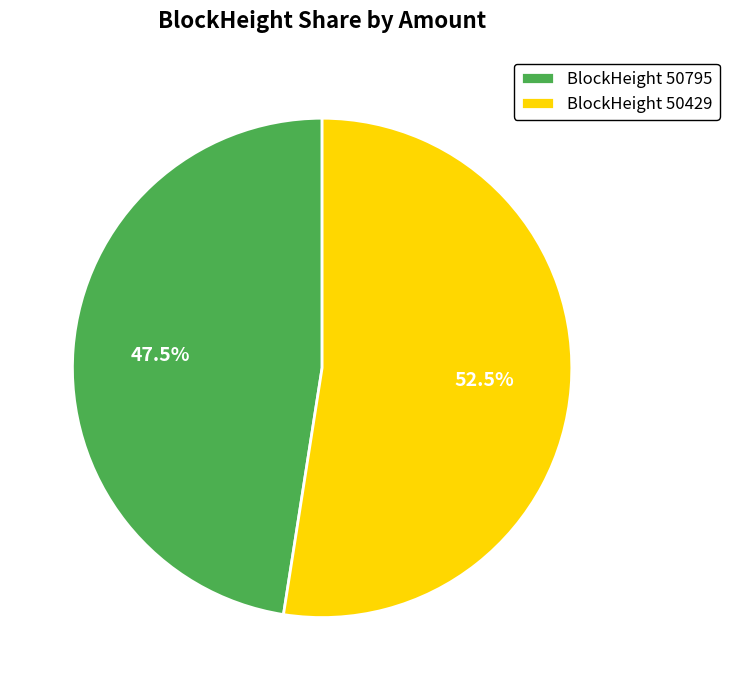

Count the number of slices in the pie.

2